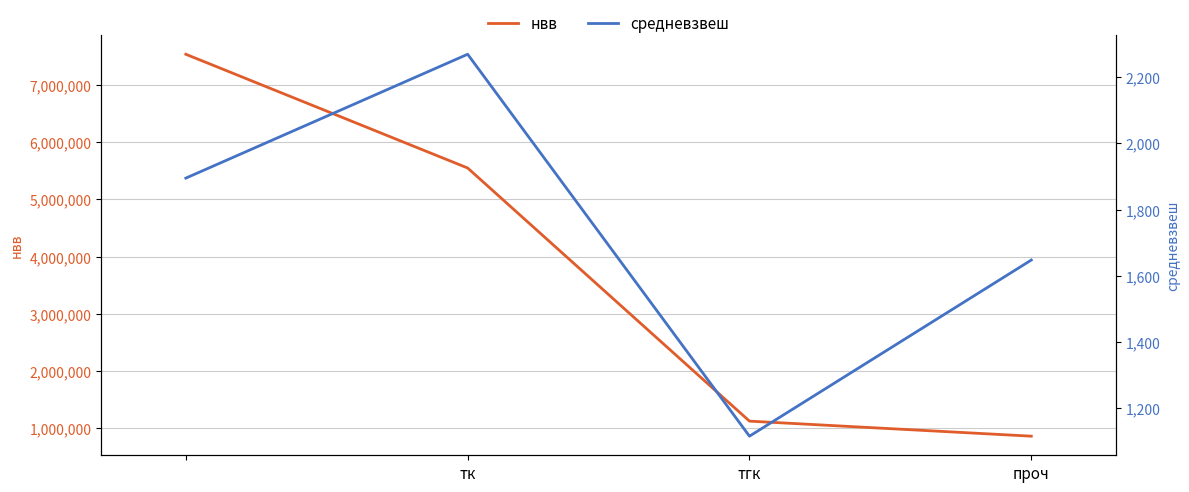

What value does the нвв series have at тгк?

1125552.9